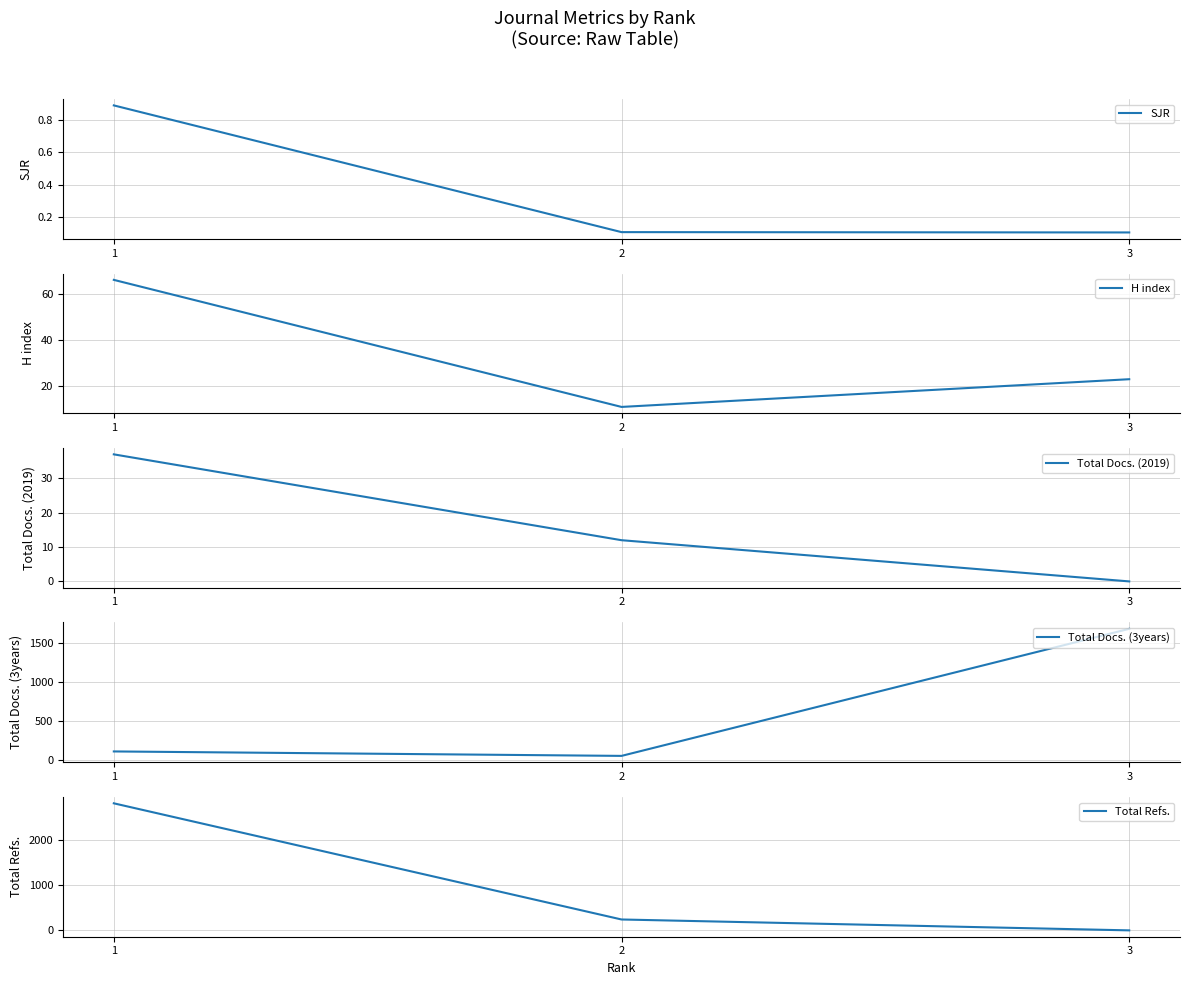

Reading left to right, what are all the values shown in this chart?

SJR: 0.9	0.1	0.1
H index: 66.0	11.0	23.0
Total Docs. (2019): 37.0	12.0	0.0
Total Docs. (3years): 112.0	55.0	1682.0
Total Refs.: 2801.0	240.0	0.0